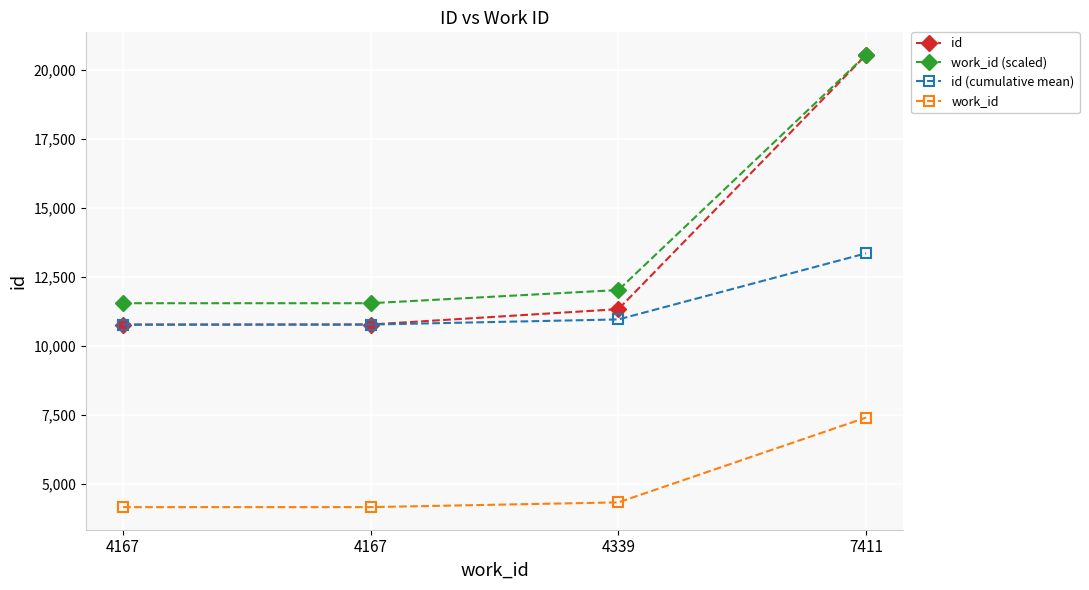

What is the smallest value displayed?

4167.0